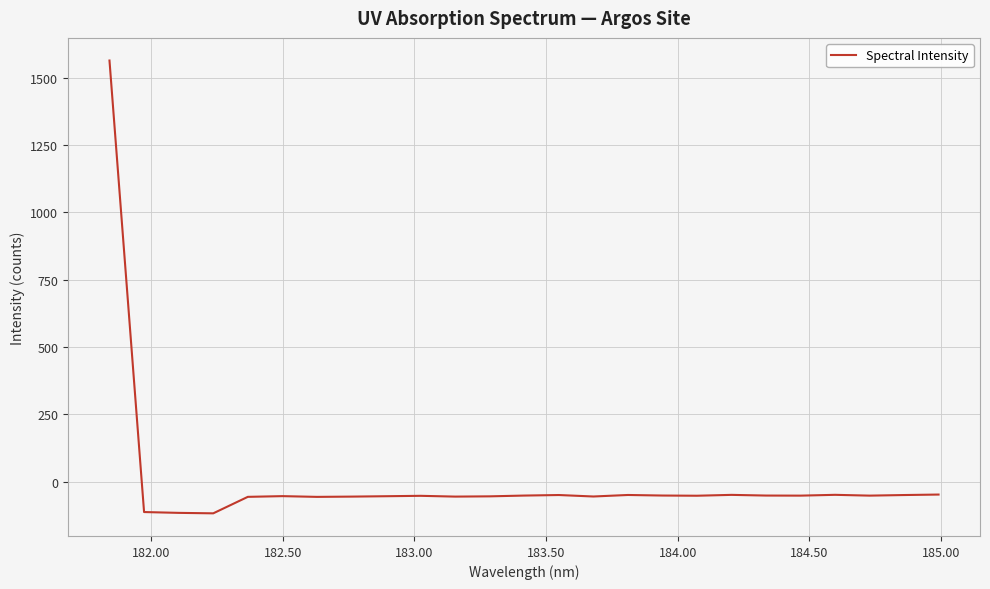

What is the greatest value displayed?

1563.6